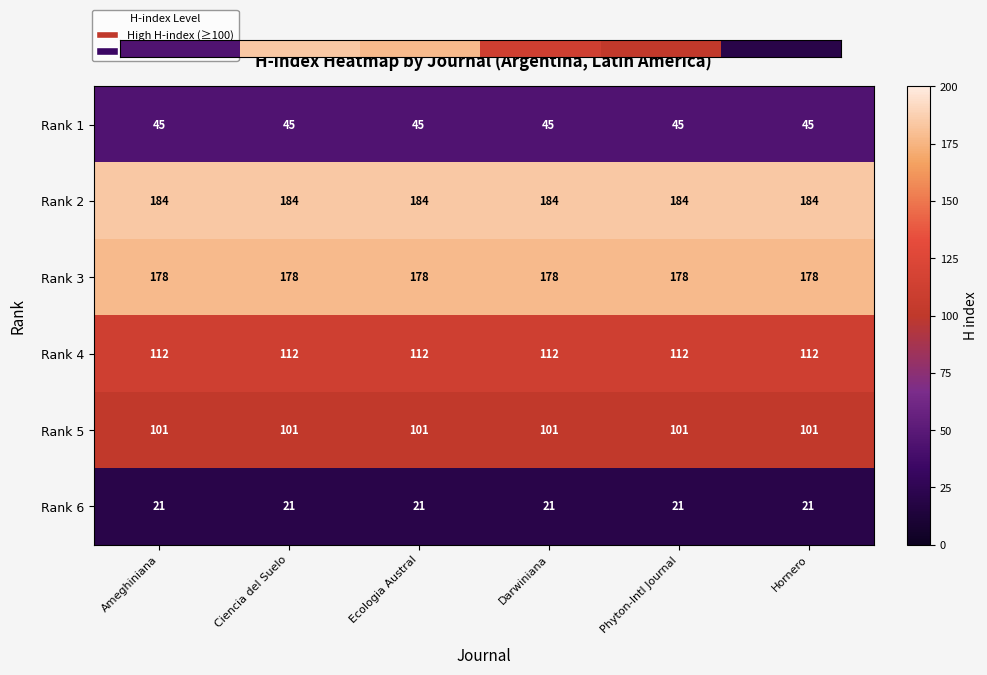

What is the total value across all series at Hornero?

641